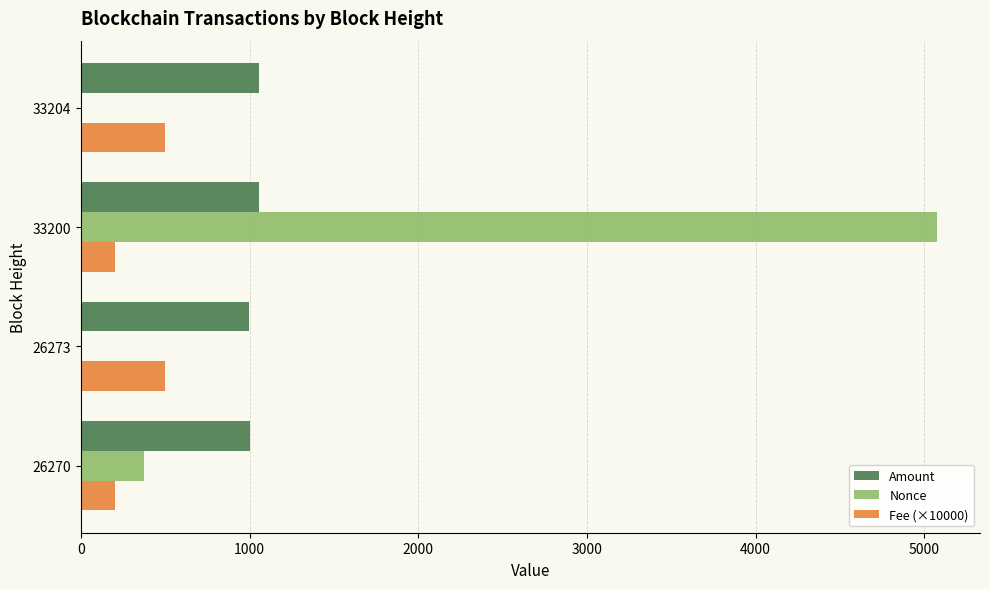

How many series are shown in this chart?

3